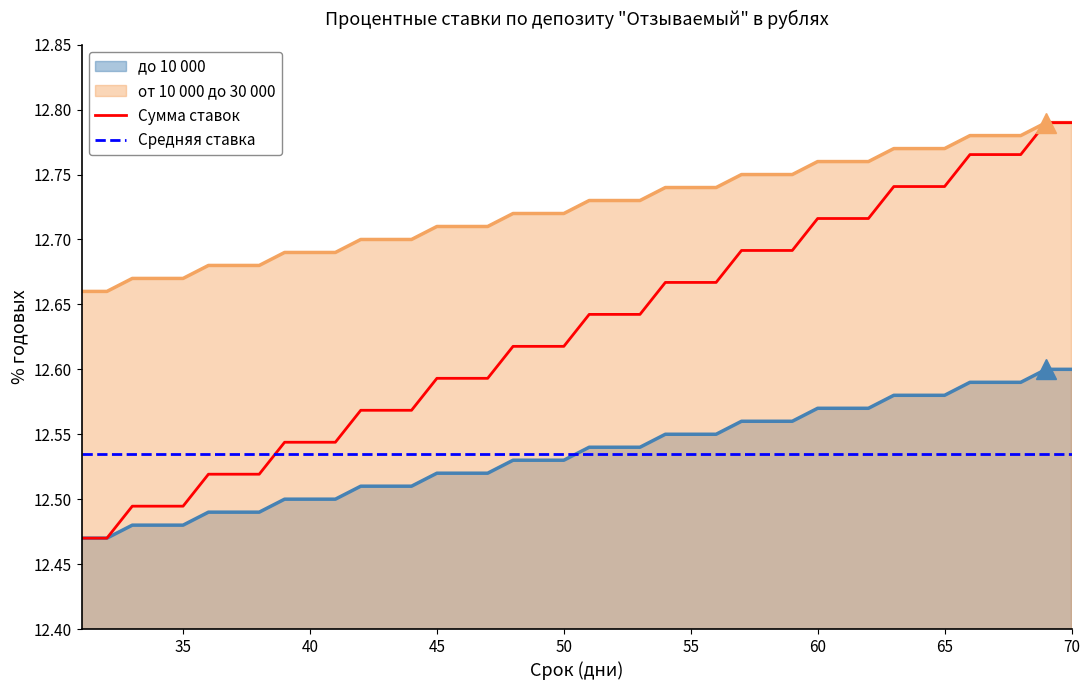

True or false: от 10 000 до 30 000 has more than 0 points higher than both neighbors.

False